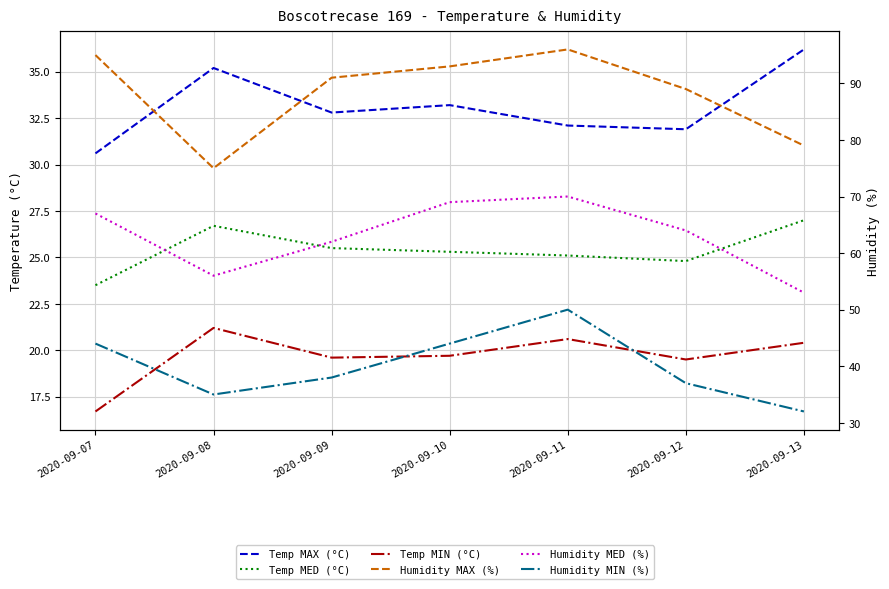

Is the value of Humidity MAX (%) at 2020-09-08 greater than the value of Temp MAX (°C) at 2020-09-10?

Yes